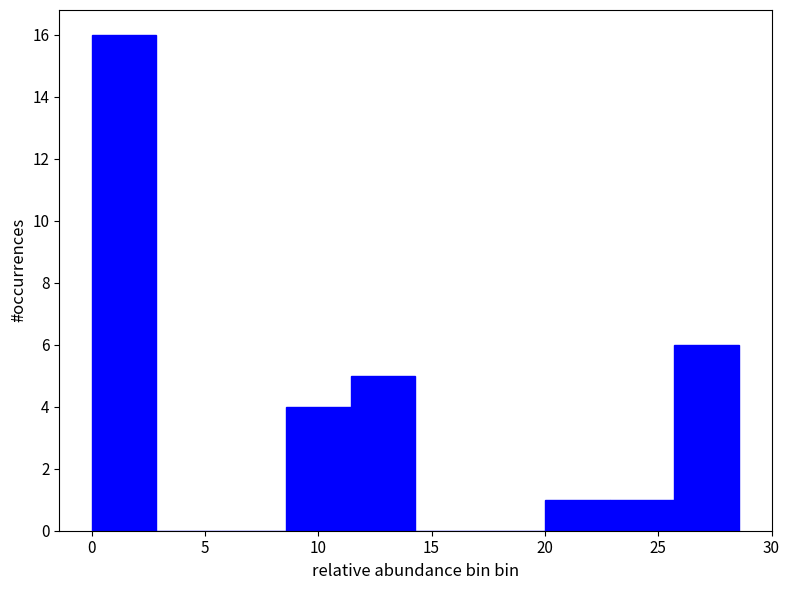

Reading left to right, list every bar in this chart as the range it spans on the x-axis followed by its height. Neither the bar edges nor the heights are printed on the chart, so give them approximately, as read against the axes.

0.0 to 3.0: 16
3.0 to 5.5: 0
5.5 to 8.5: 0
8.5 to 11.5: 4
11.5 to 14.5: 5
14.5 to 17.0: 0
17.0 to 20.0: 0
20.0 to 23.0: 1
23.0 to 25.5: 1
25.5 to 28.5: 6